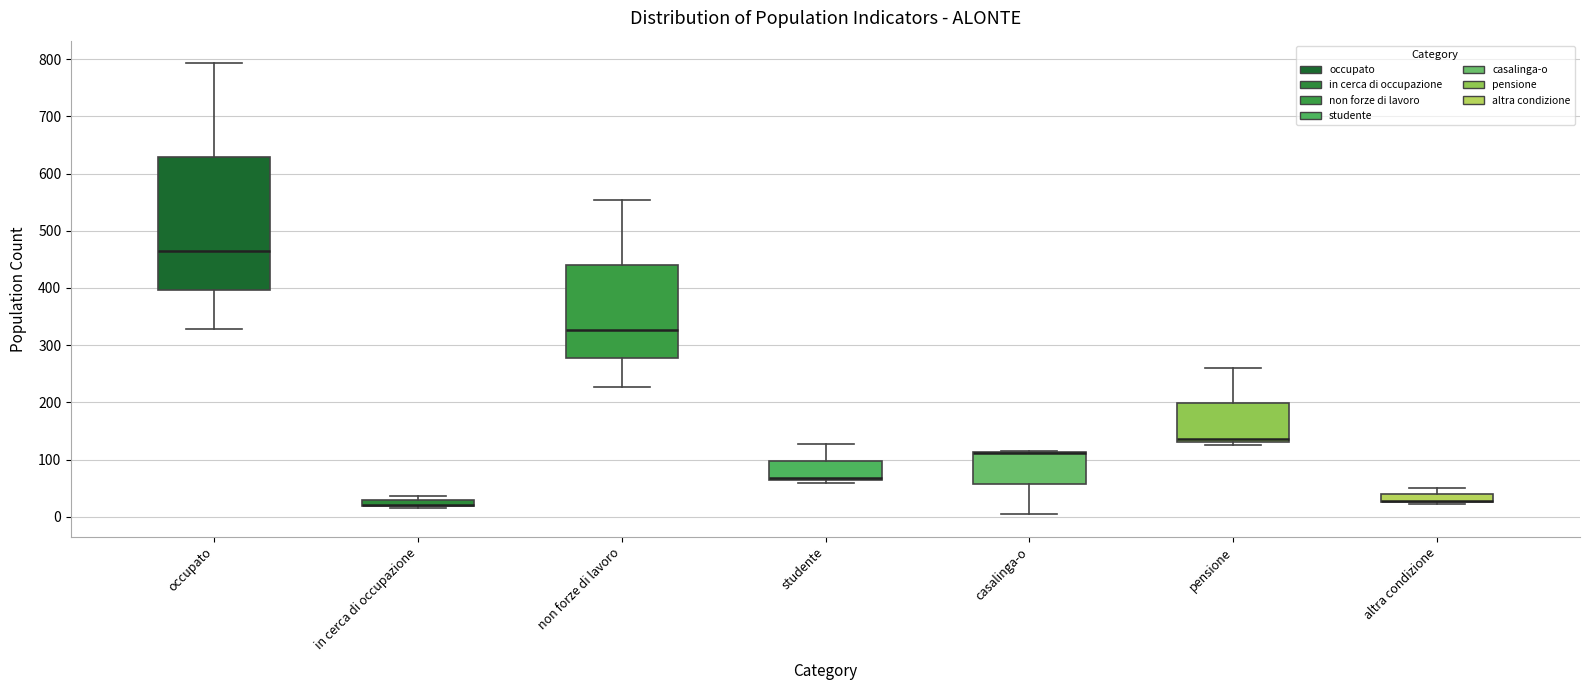

Comparing the boxes themselves (not the whiskers), which one is the tallest?

occupato